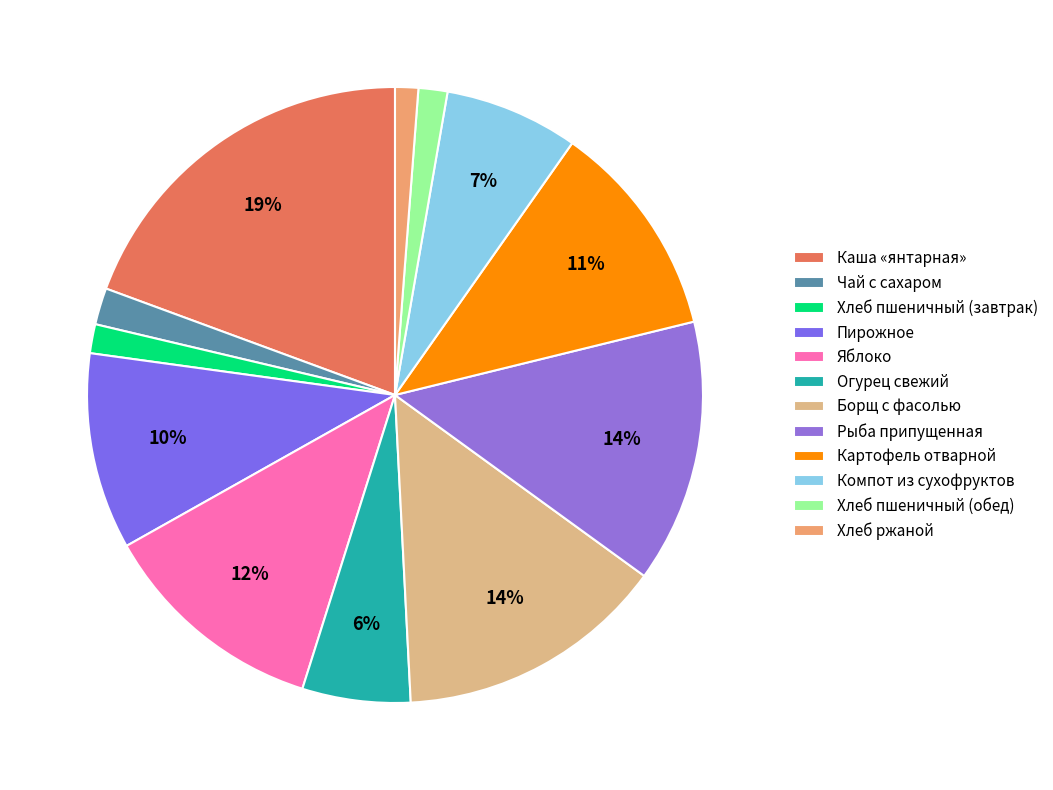

The Каша «янтарная» slice represents 9% of the pie. True or false?

False